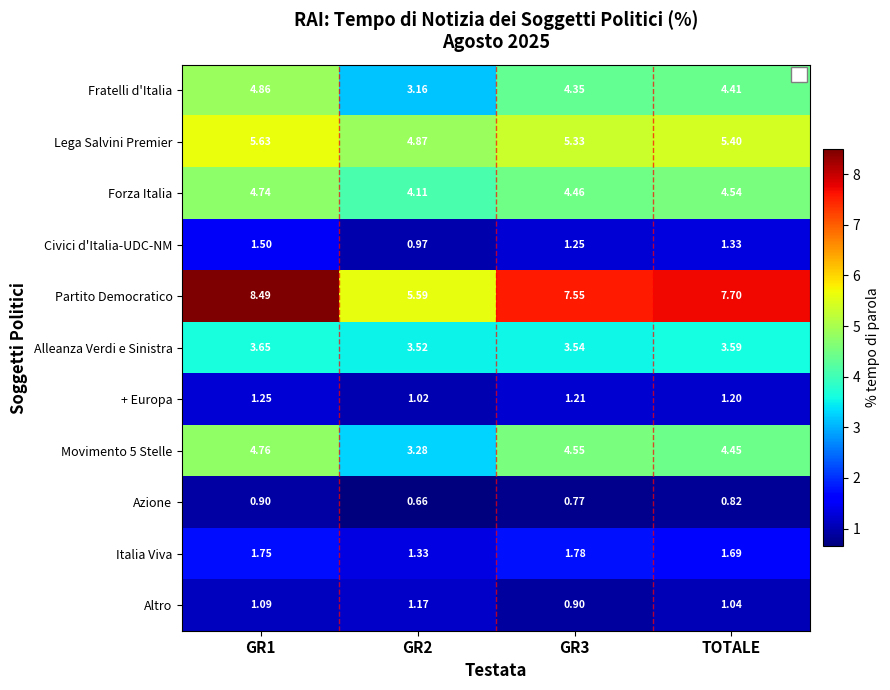

What is the greatest value displayed?

8.5